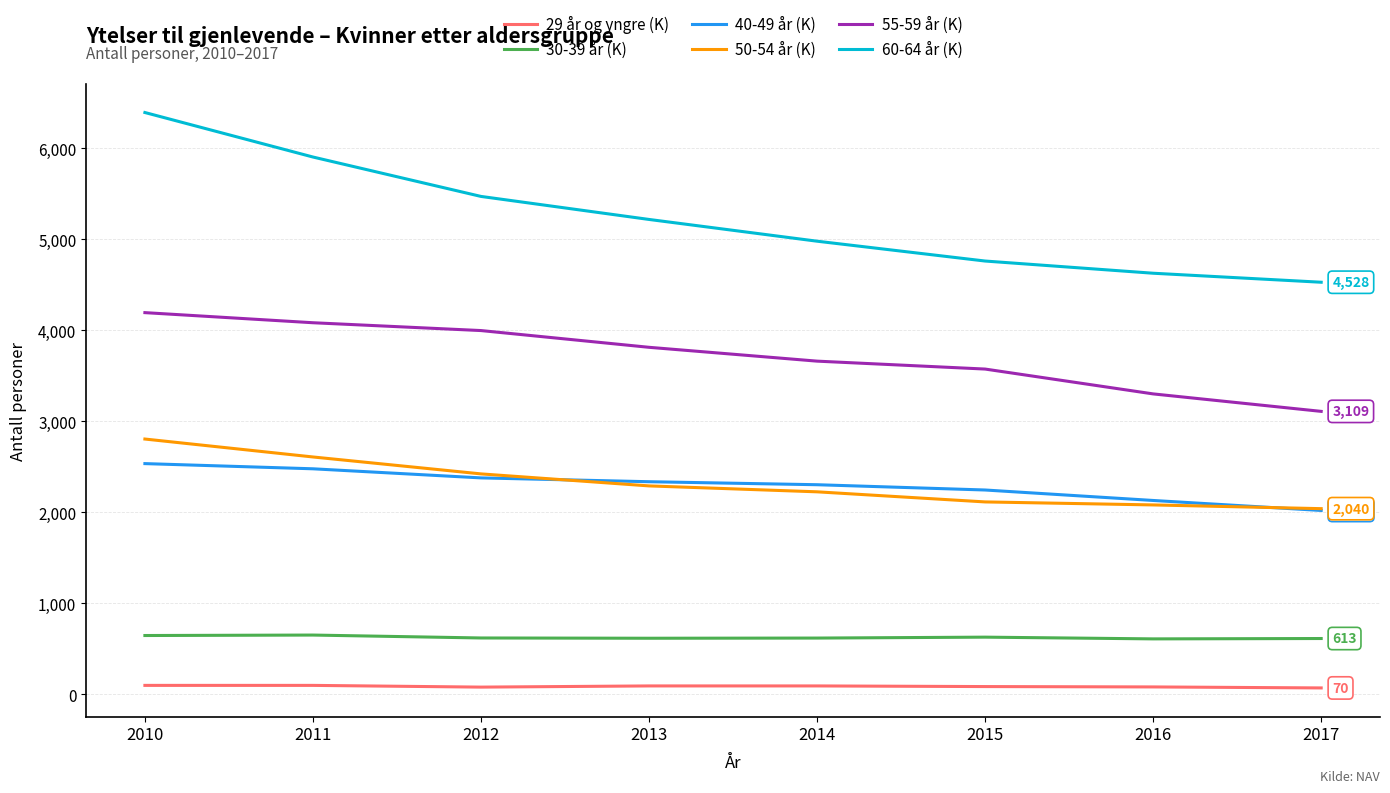

The 55-59 år (K) series shows 5991 at 2012. True or false?

False